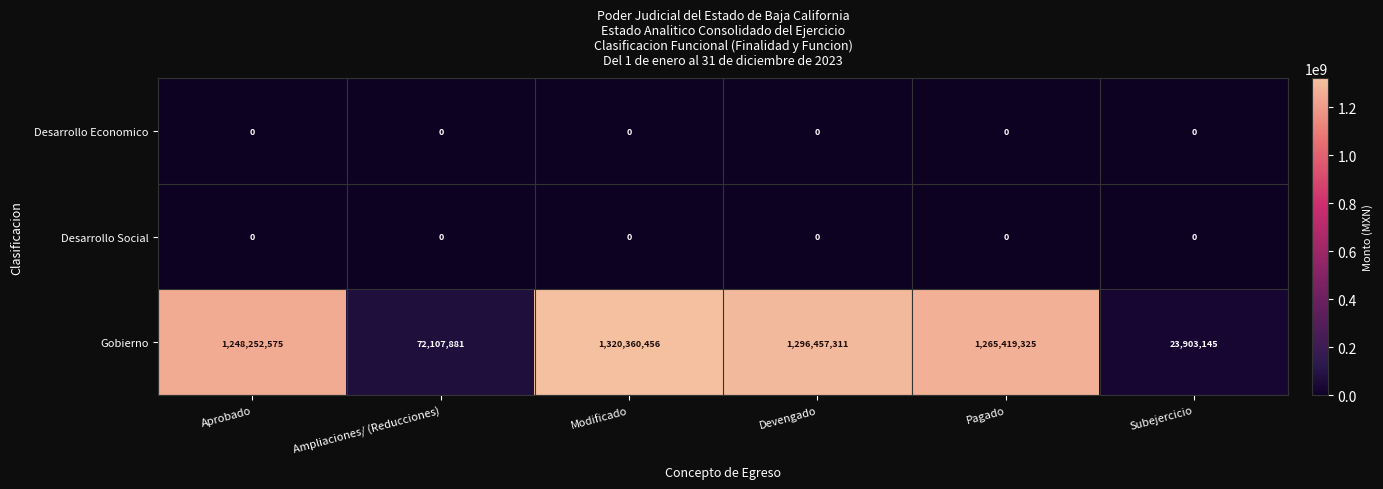

What is the maximum value shown in the chart?

1320360456